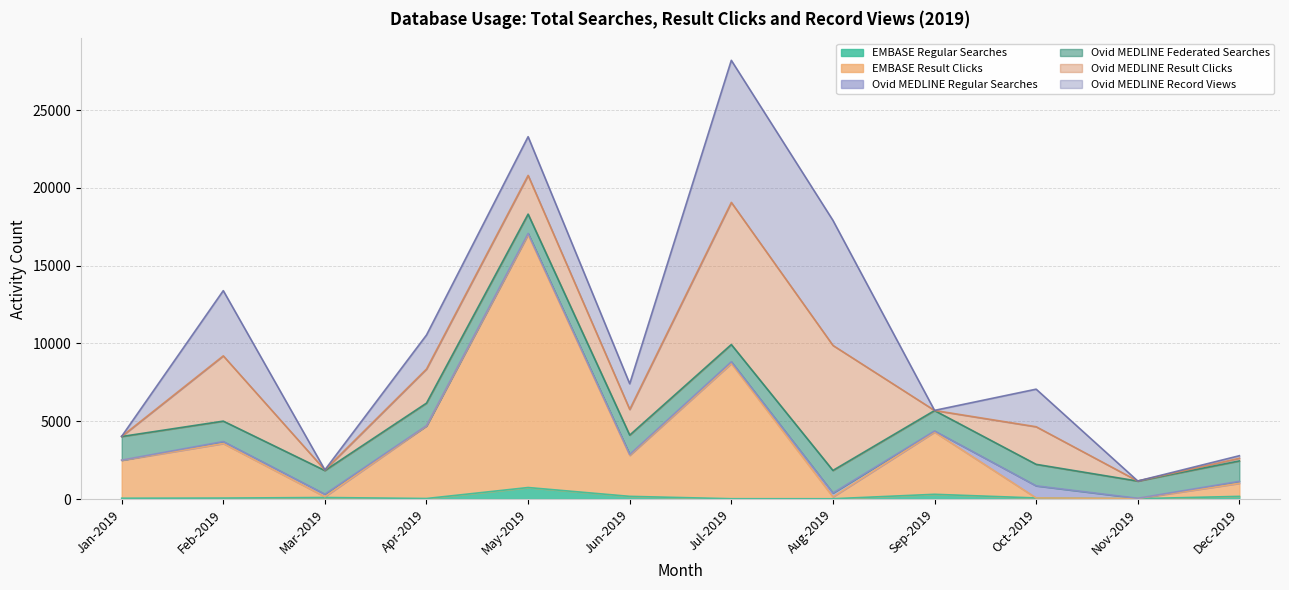

What is the maximum value for Ovid MEDLINE Record Views?

9134